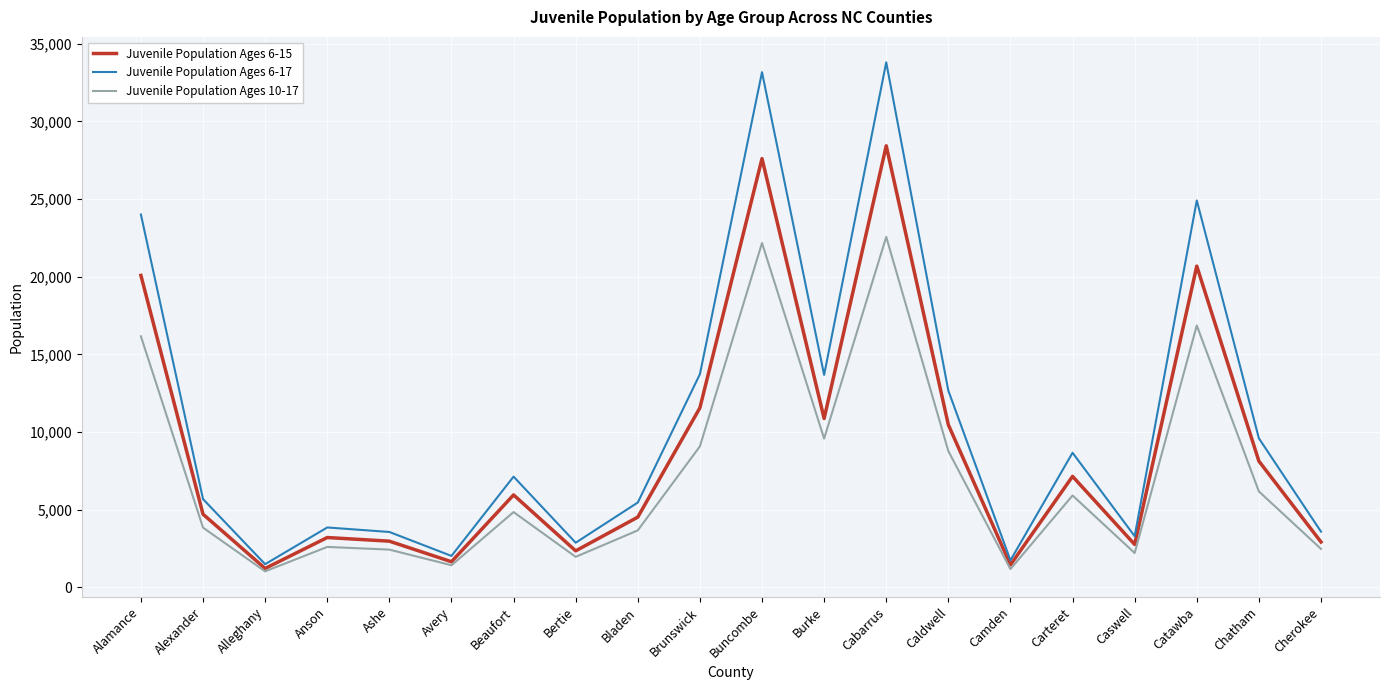

What are all the series names shown in the legend?

Juvenile Population Ages 6-15, Juvenile Population Ages 6-17, Juvenile Population Ages 10-17